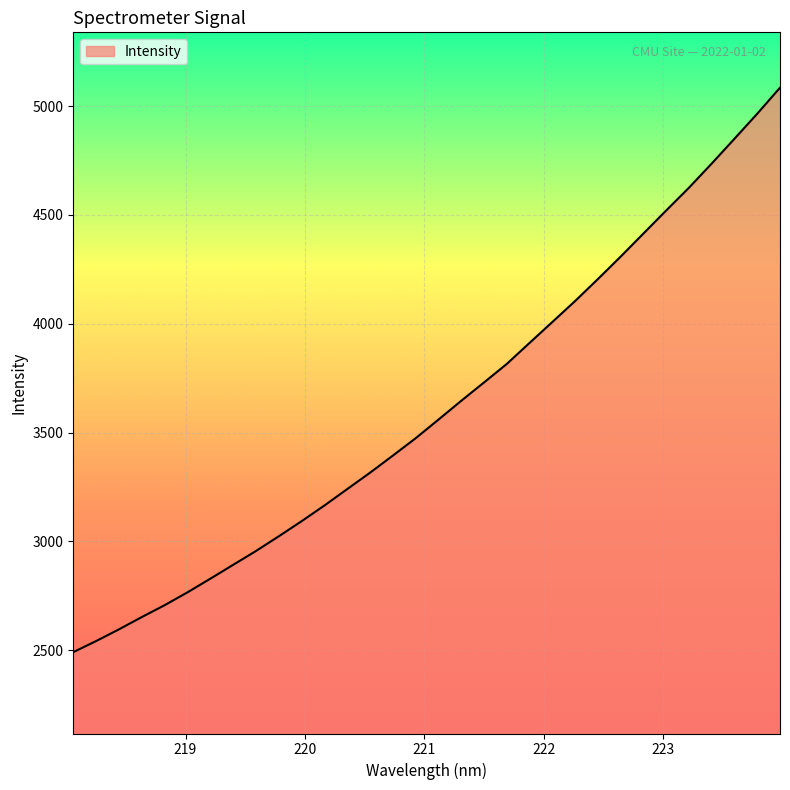

What is the smallest value displayed?

2491.6